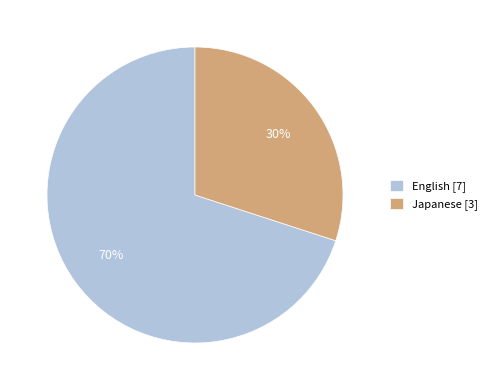

Is the sum of Japanese [3] and English [7] greater than half?

Yes